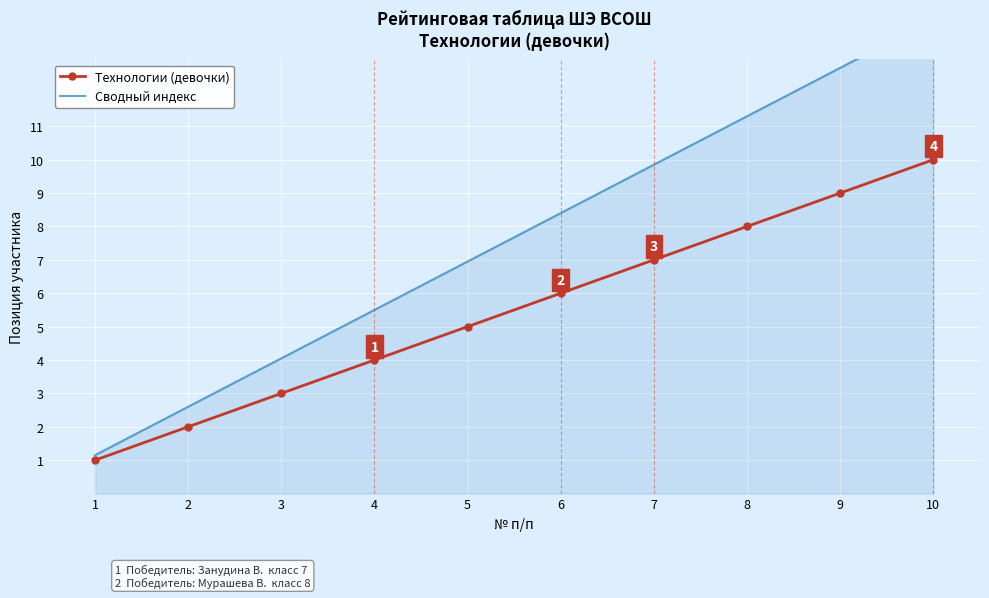

True or false: Сводный индекс has more than 2 points higher than both neighbors.

False